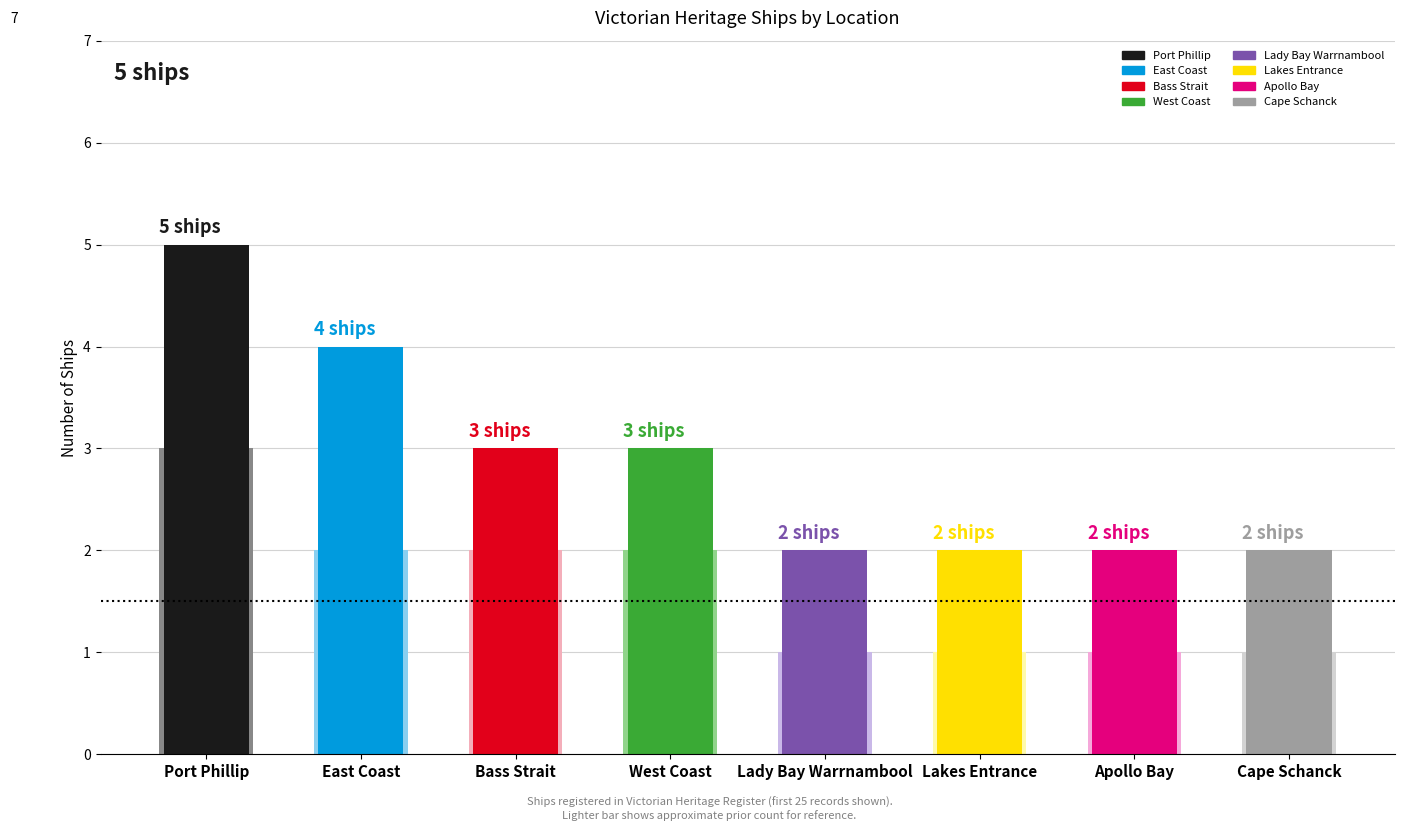

Which category has the highest value in the Previous series?

Port Phillip